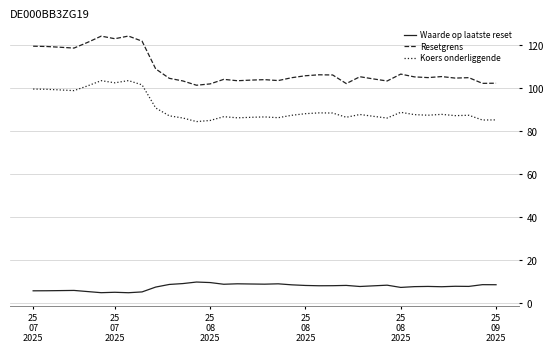

What is the smallest value displayed?

4.9